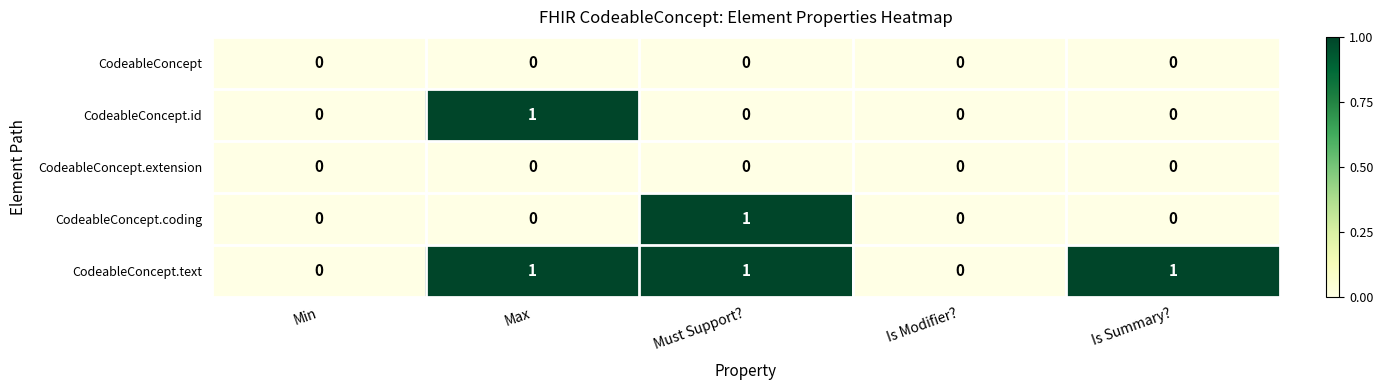

Reading right to left, extract all data points from this chart.

CodeableConcept: Is Summary?=0	Is Modifier?=0	Must Support?=0	Max=0	Min=0
CodeableConcept.id: Is Summary?=0	Is Modifier?=0	Must Support?=0	Max=1	Min=0
CodeableConcept.extension: Is Summary?=0	Is Modifier?=0	Must Support?=0	Max=0	Min=0
CodeableConcept.coding: Is Summary?=0	Is Modifier?=0	Must Support?=1	Max=0	Min=0
CodeableConcept.text: Is Summary?=1	Is Modifier?=0	Must Support?=1	Max=1	Min=0